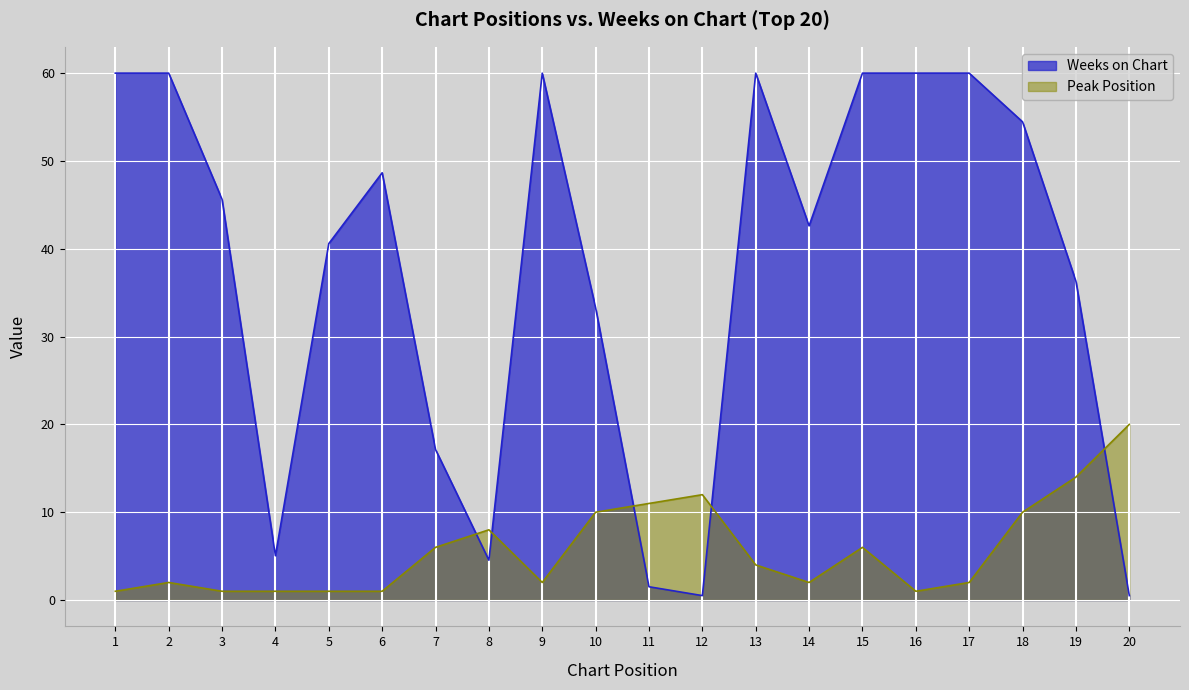

What are all the series names shown in the legend?

Weeks on Chart, Peak Position